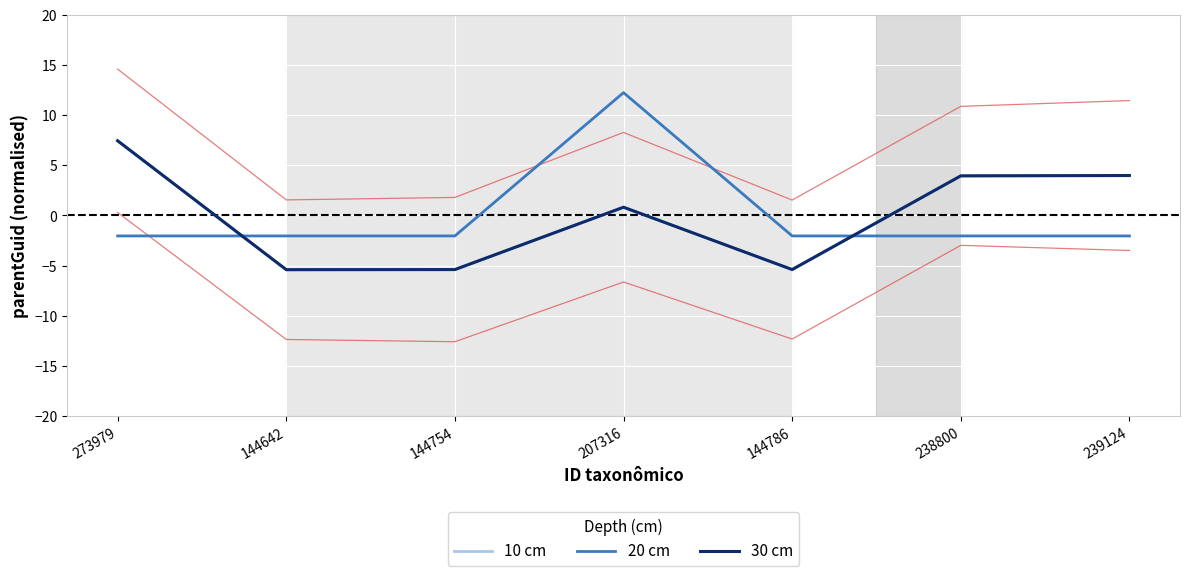

What is the difference between the 10 cm values at 144642 and 239124?

9.4